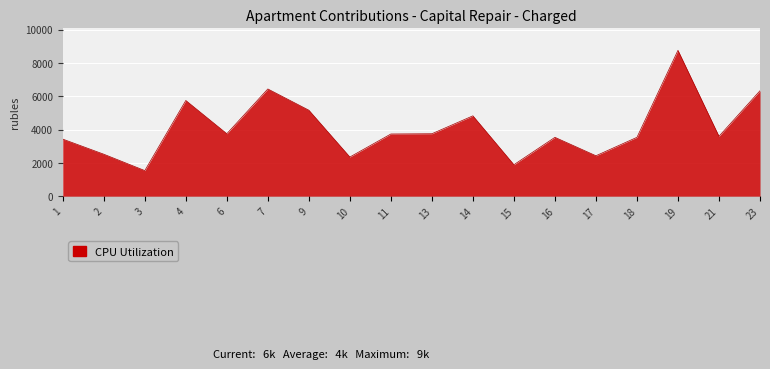

What is the difference between the maximum and minimum values?

7219.2